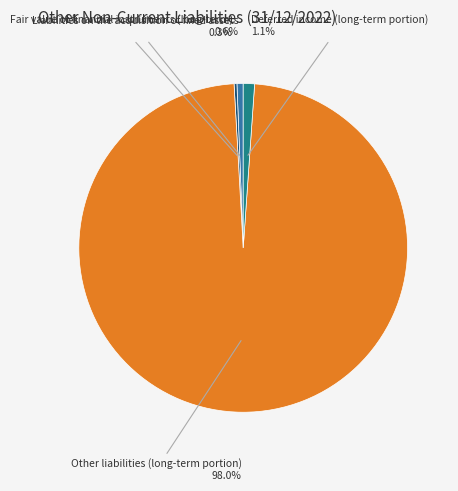

To the nearest percent, what is the average slice percentage?

25%